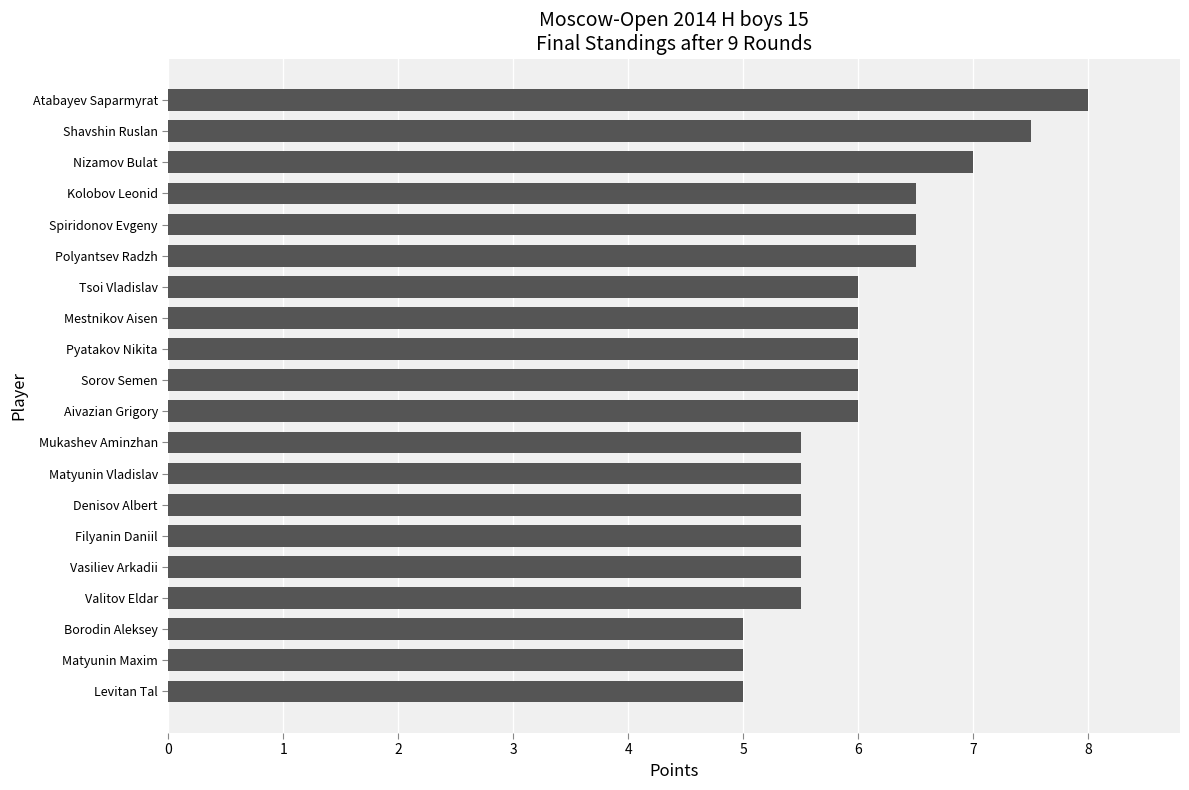

How many distinct data groups are displayed?

1